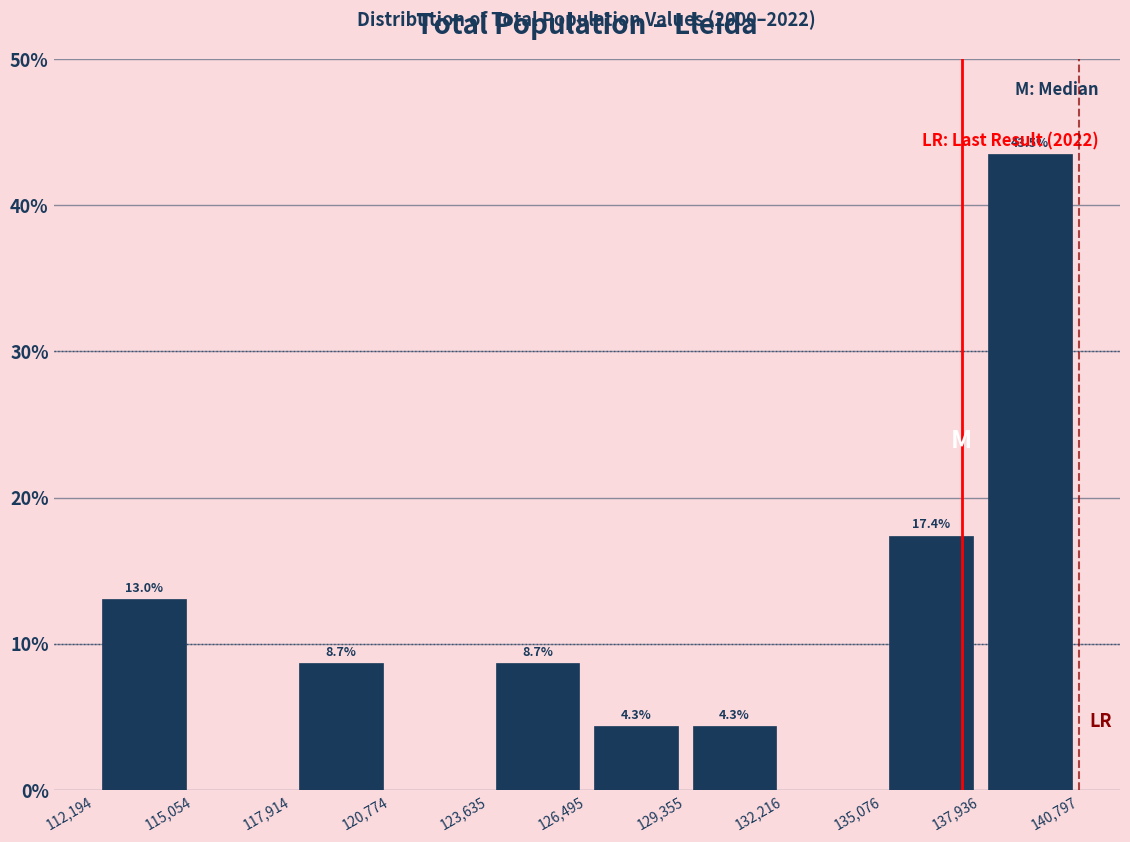

Which range on the x-axis has the tallest bar?

137,936 to 140,797